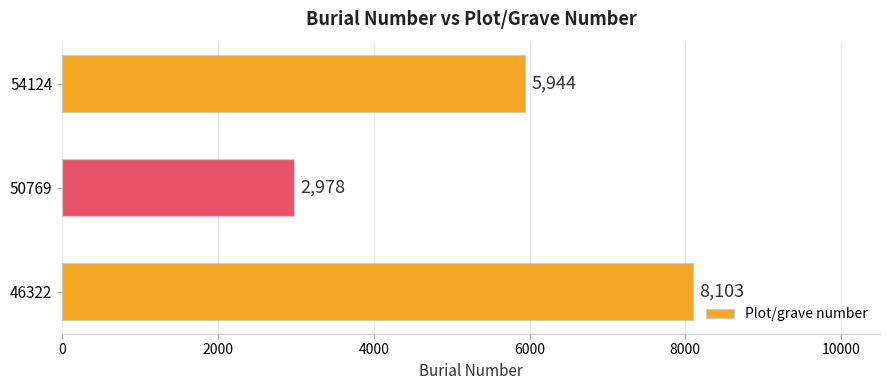

List the labels in order of value, largest first.

46322, 54124, 50769